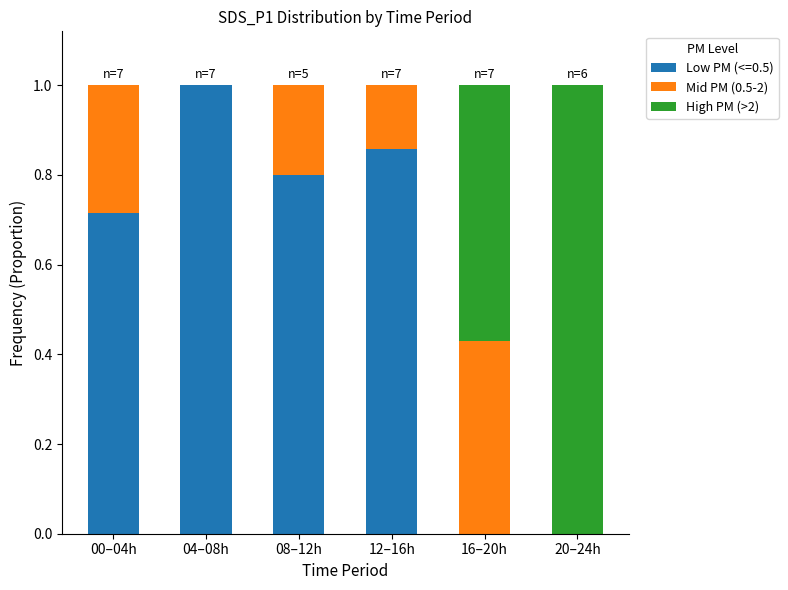

What is the total value across all series at 20–24h?

1.0